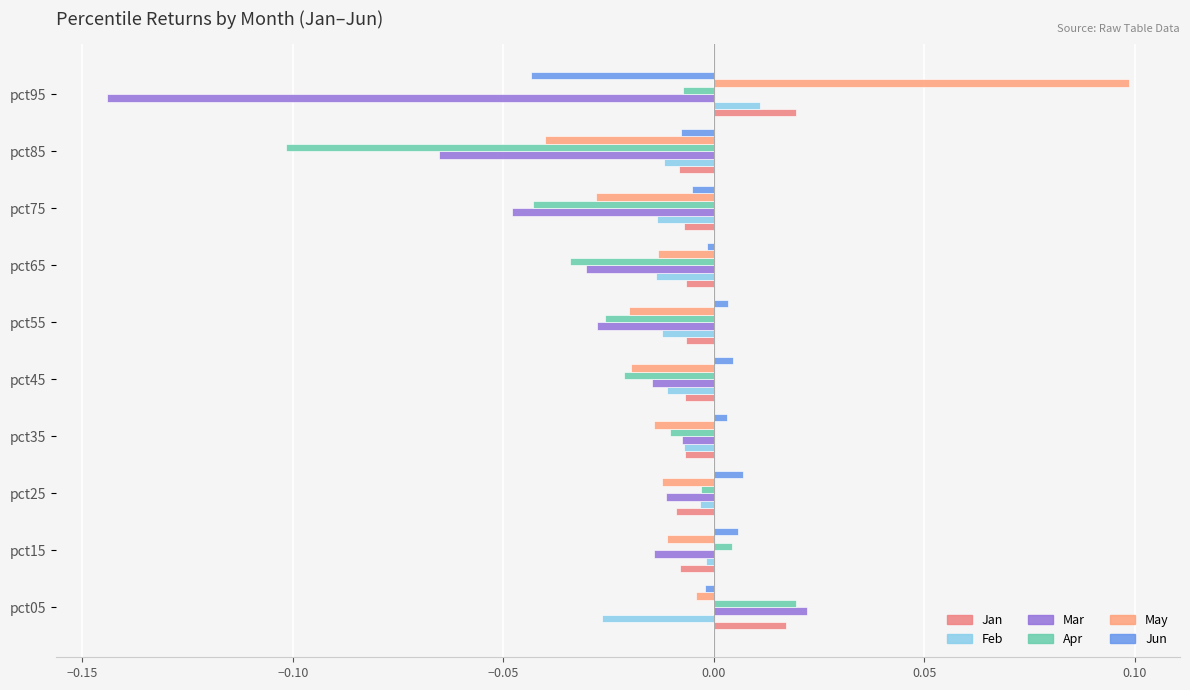

How many positive values does the Jan series have?

2